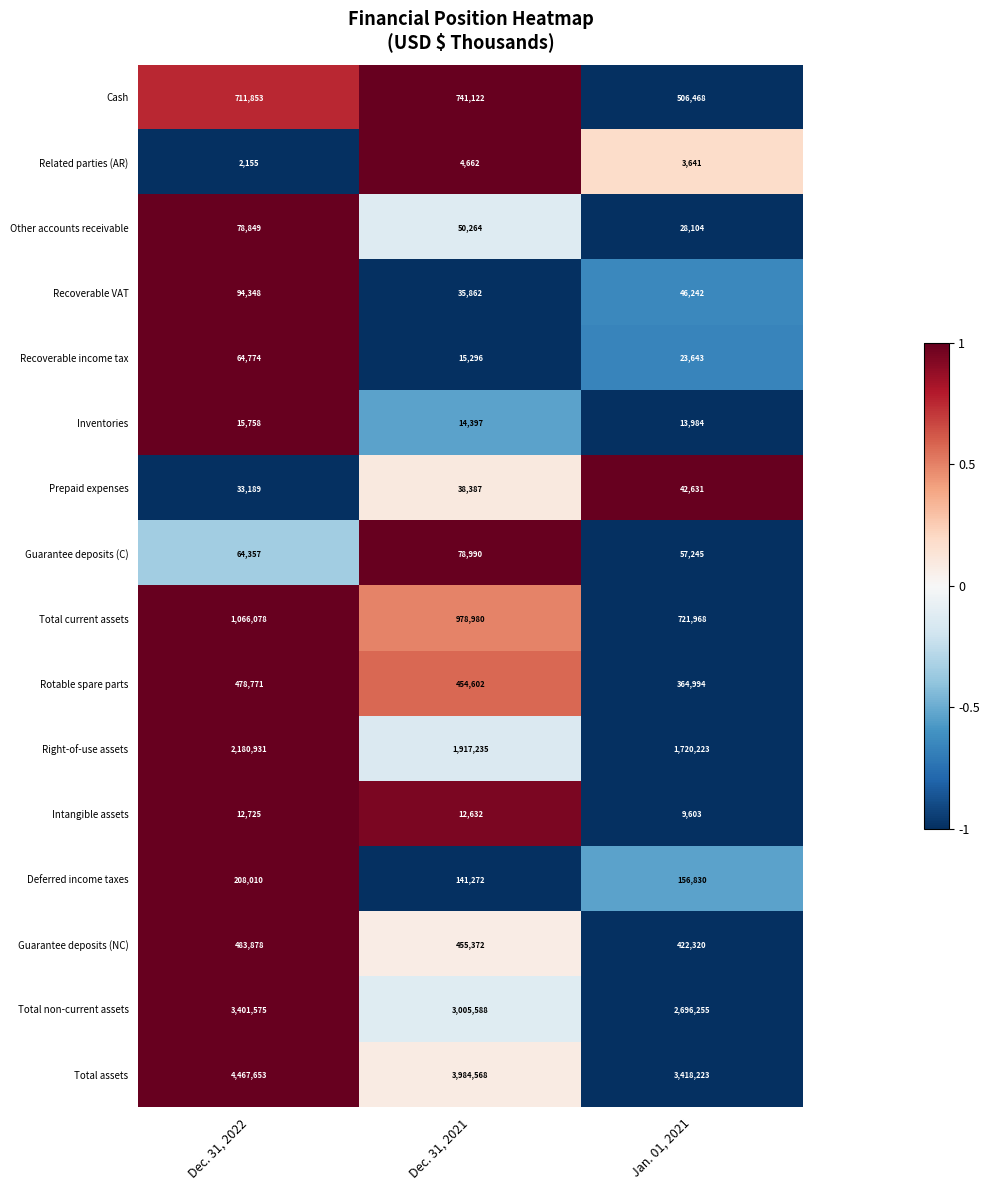

At which label is Recoverable VAT closest to 65105?

Jan. 01, 2021